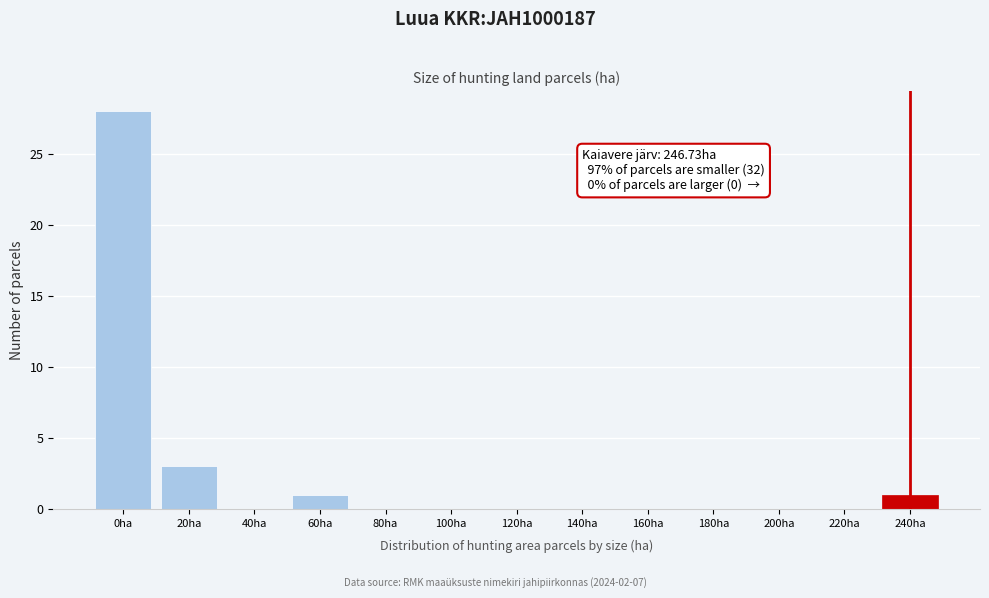

Reading left to right, extract all data points from this chart.

0ha=28	20ha=3	40ha=0	60ha=1	80ha=0	100ha=0	120ha=0	140ha=0	160ha=0	180ha=0	200ha=0	220ha=0	240ha=1